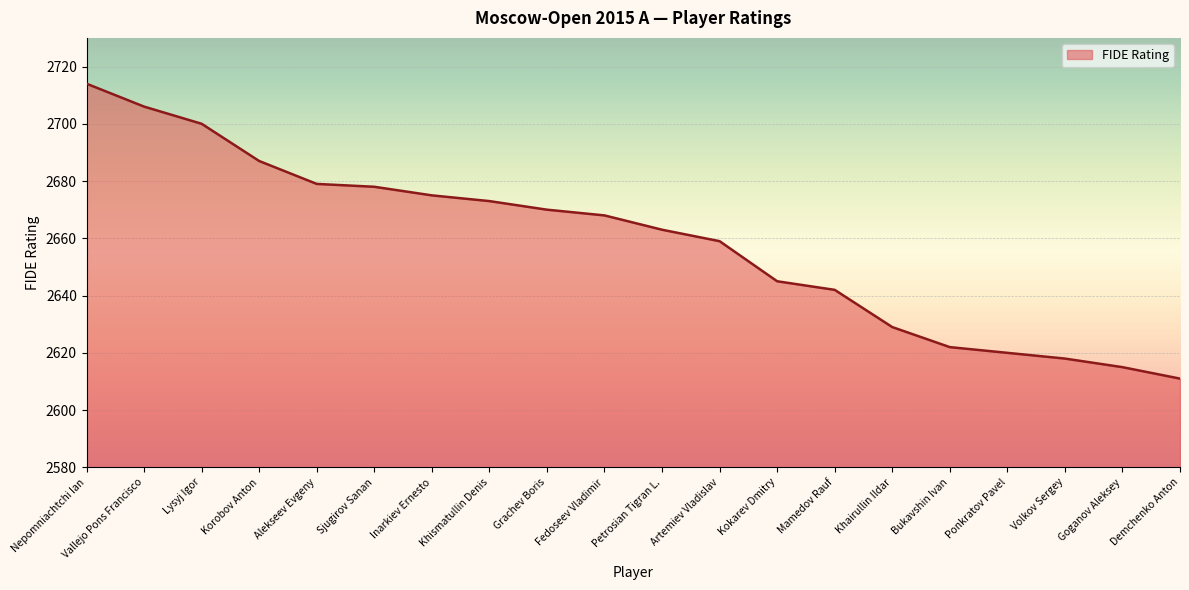

Does the chart display data point markers on the line(s)?

No